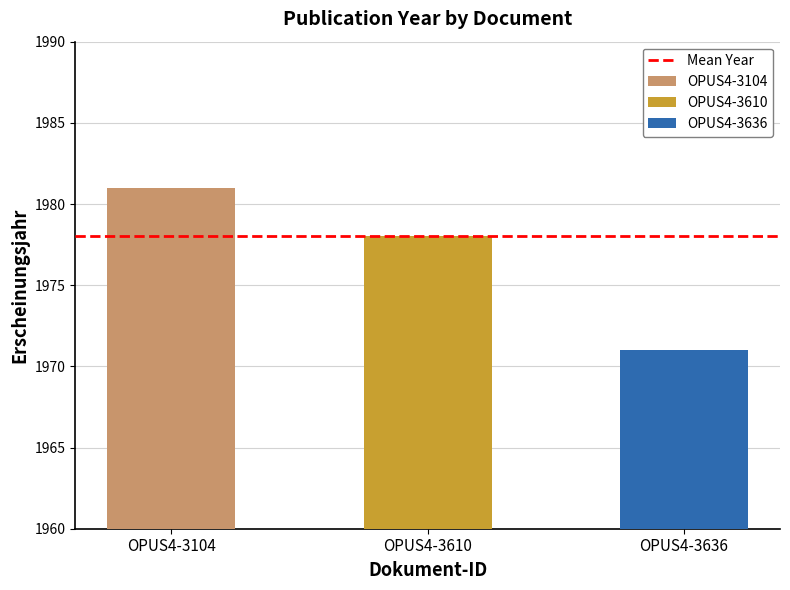

Approximately how many times larger is the value at OPUS4-3610 compared to OPUS4-3104?

1.0